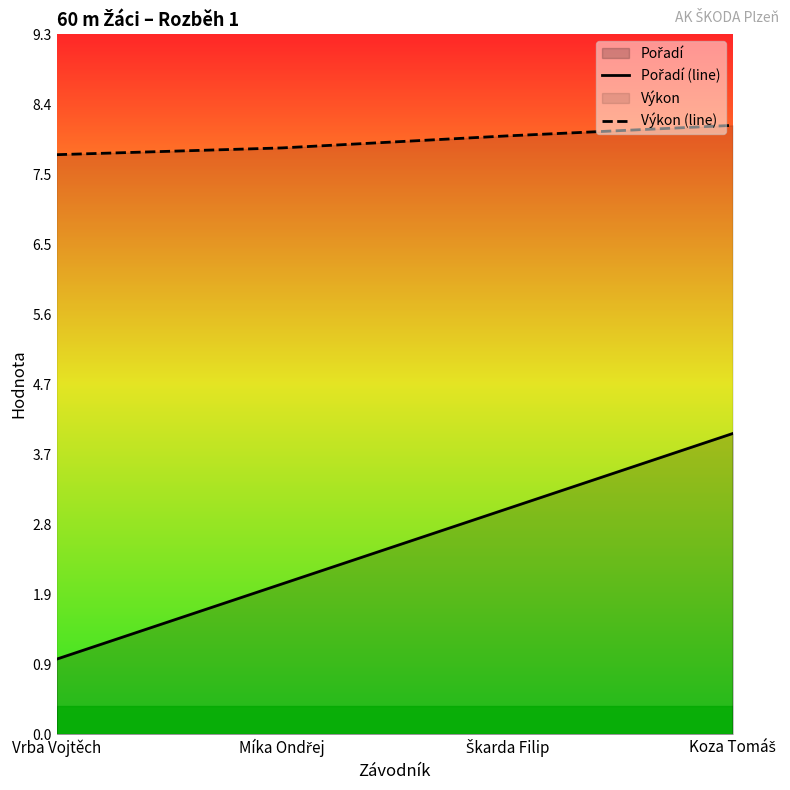

What is the difference between the highest and lowest values at Vrba Vojtěch?

6.7